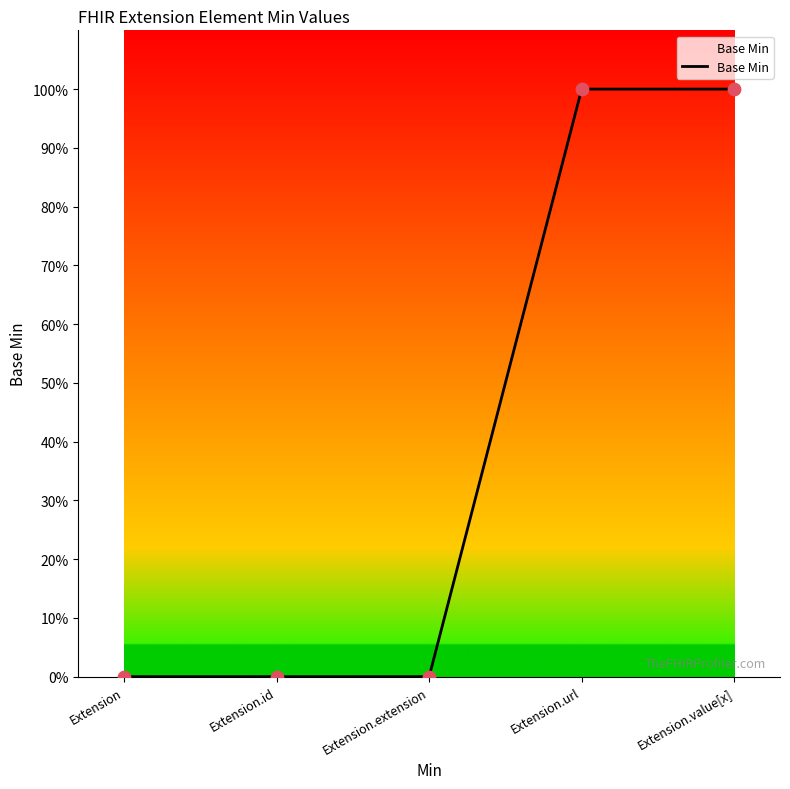

Which has a higher value, Extension.url or Extension?

Extension.url